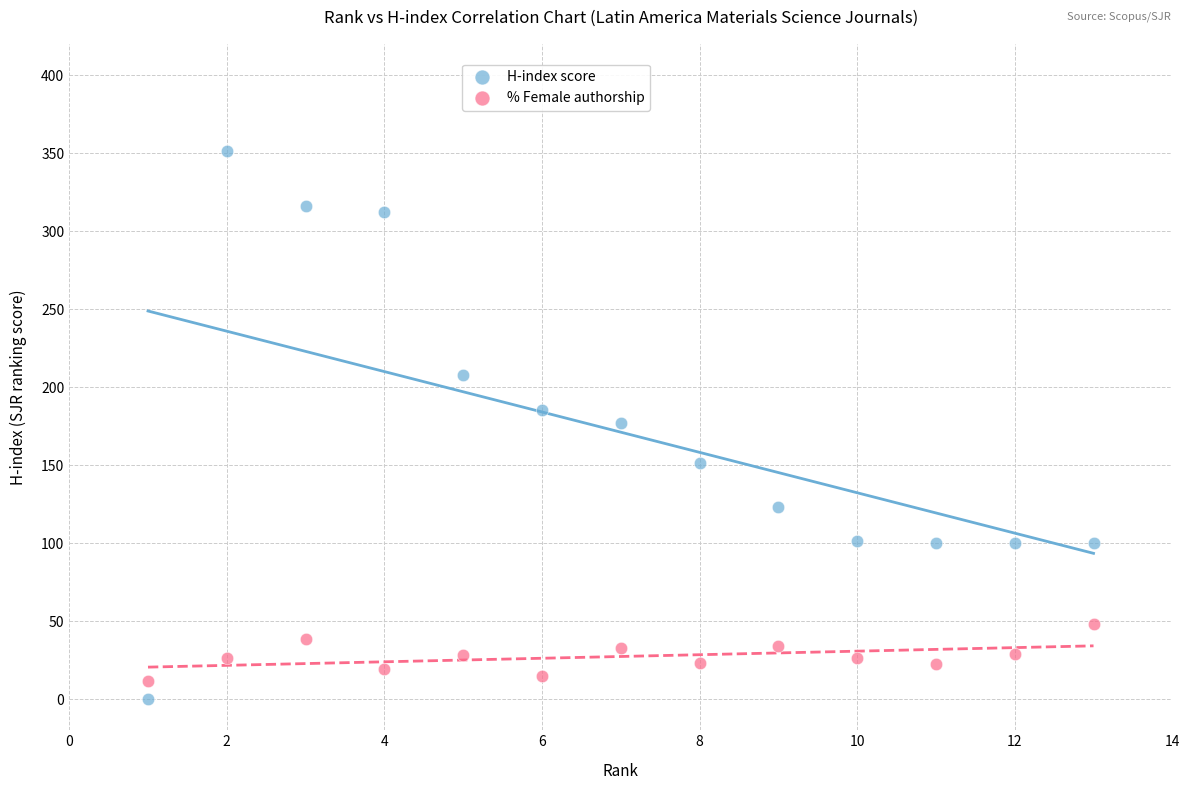

What are all the series names shown in the legend?

H-index score, % Female authorship